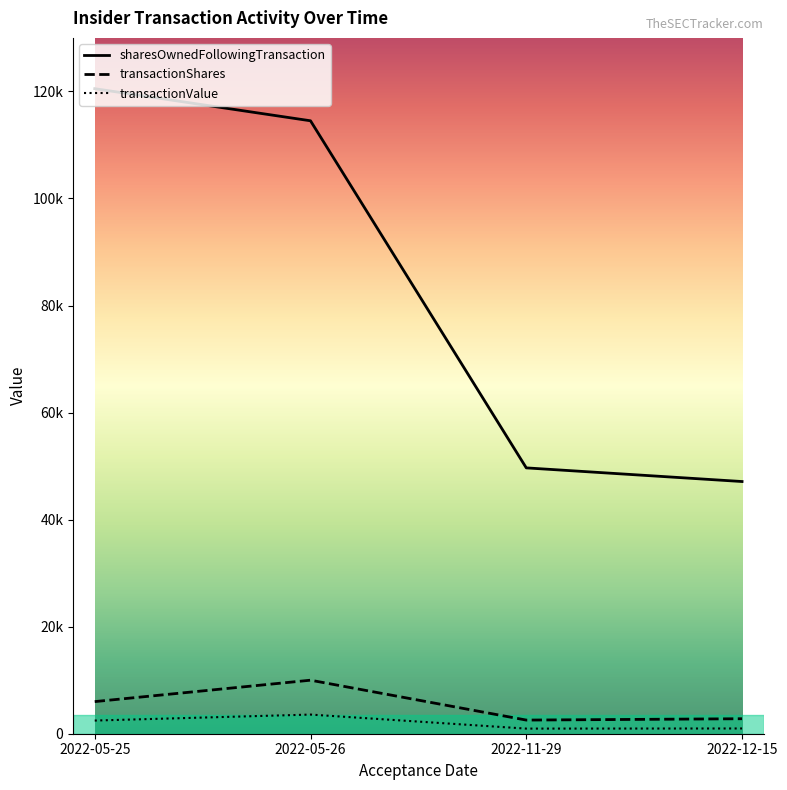

Which has a higher value, 2022-05-25 or 2022-11-29?

2022-05-25